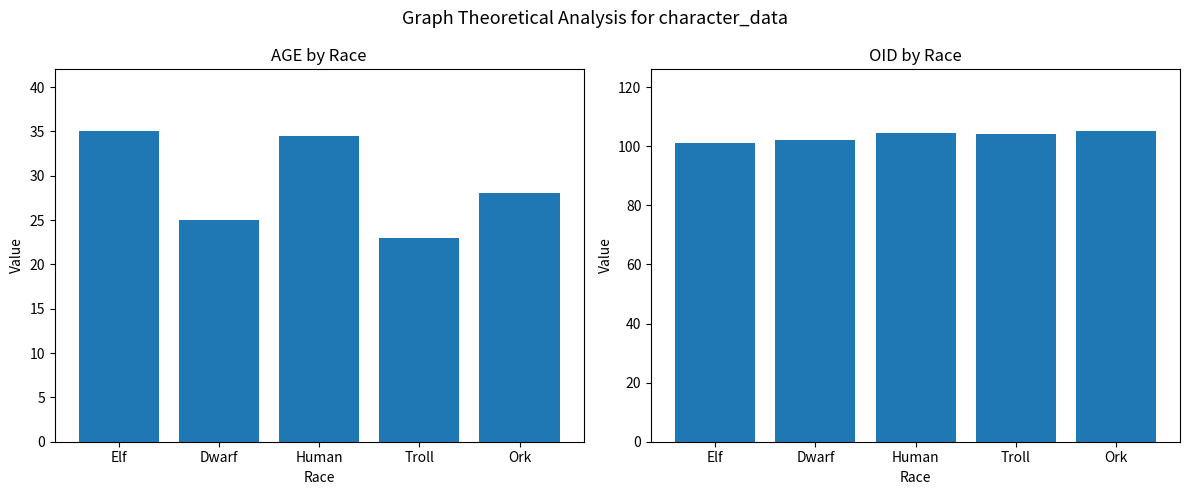

What are all the series names shown in the legend?

AGE, OID